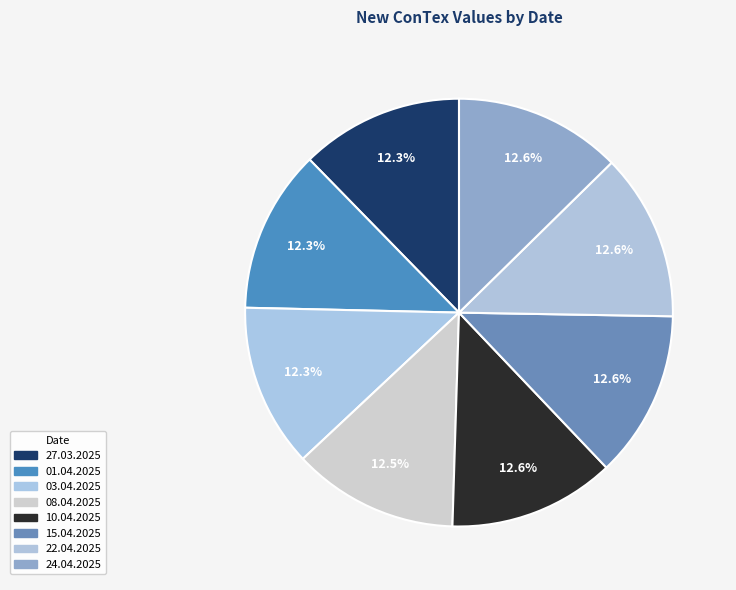

Is there any slice that represents more than half of the pie?

No